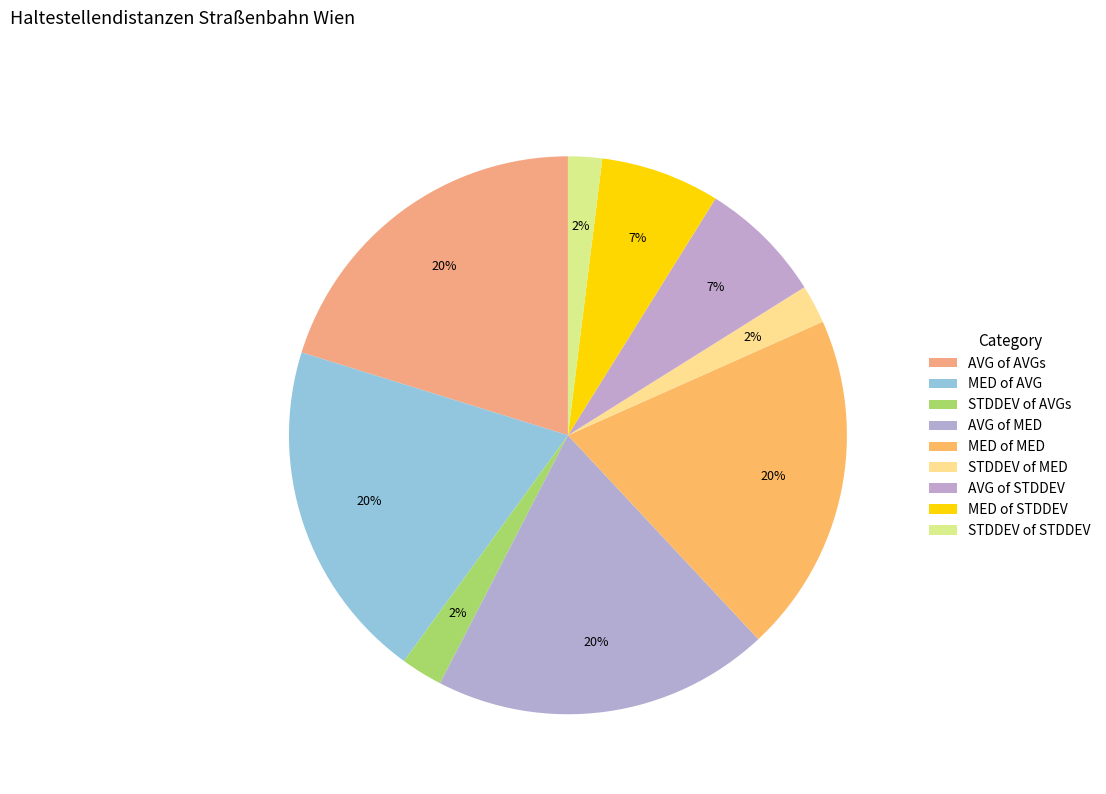

How many segments does this pie chart have?

9